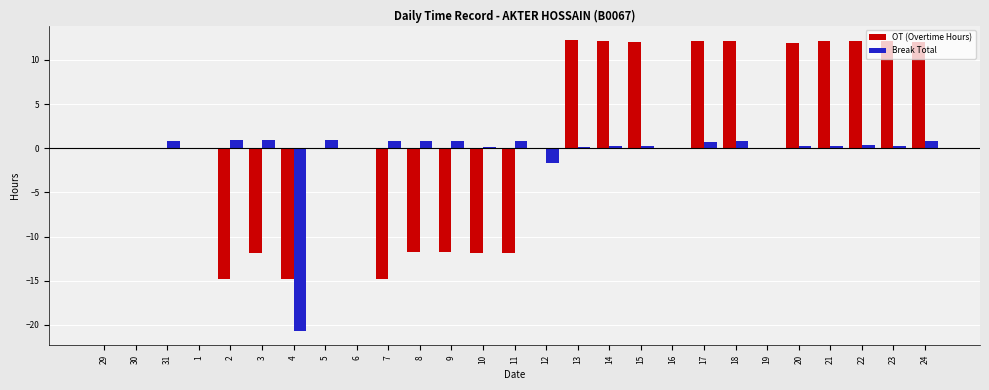

Does the chart contain stacked bars?

No